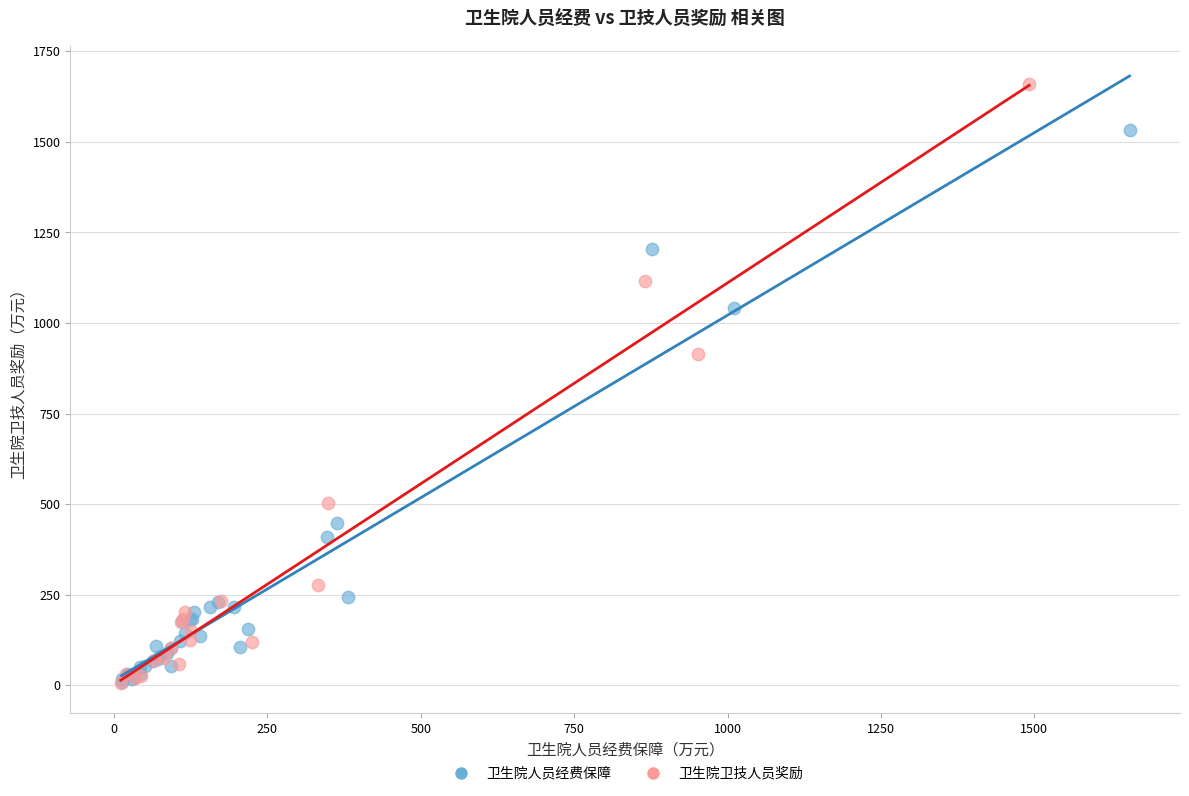

Which series reaches the maximum Y coordinate?

卫生院卫技人员奖励